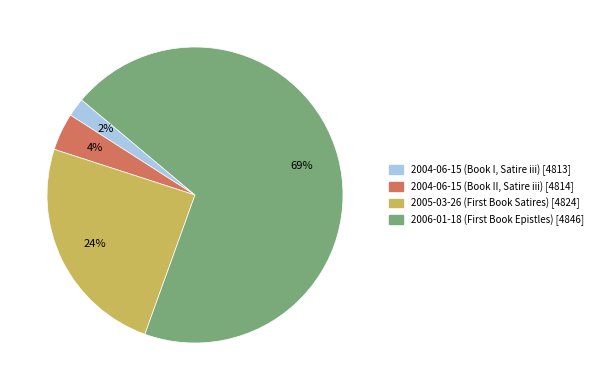

Count the number of slices in the pie.

4